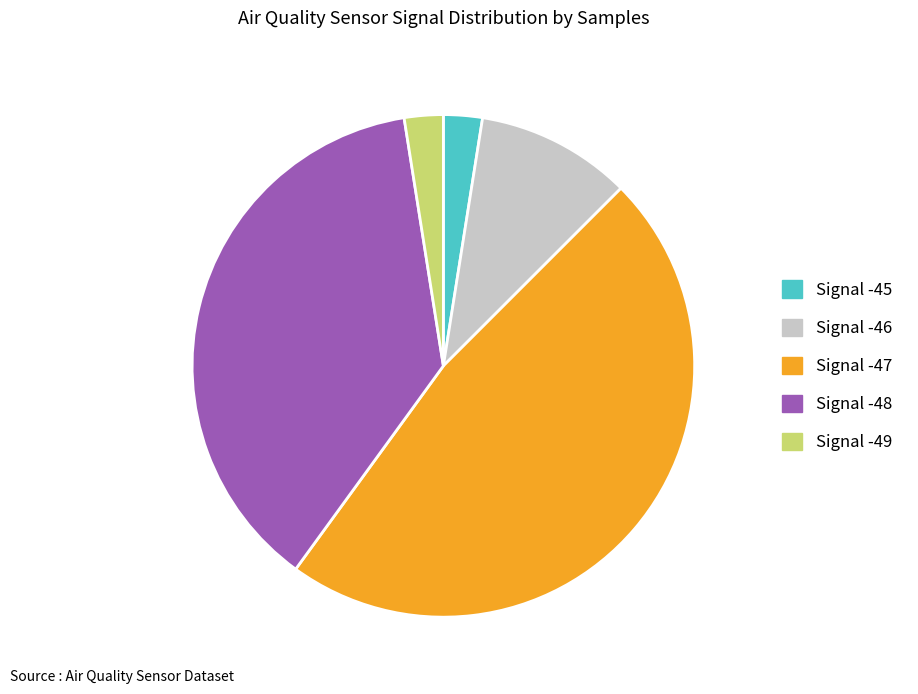

What is the largest slice in the pie chart?

Signal -47